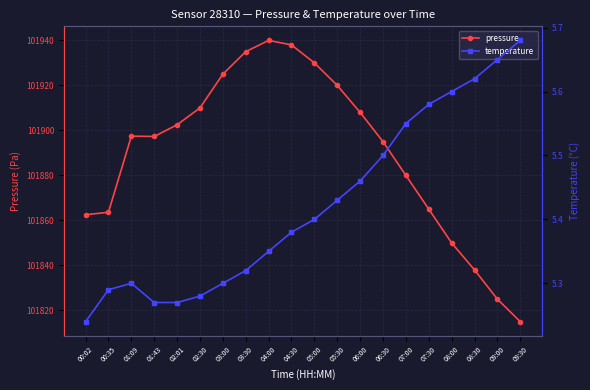

Is it true that temperature equals 5.3 at 01:09?

True